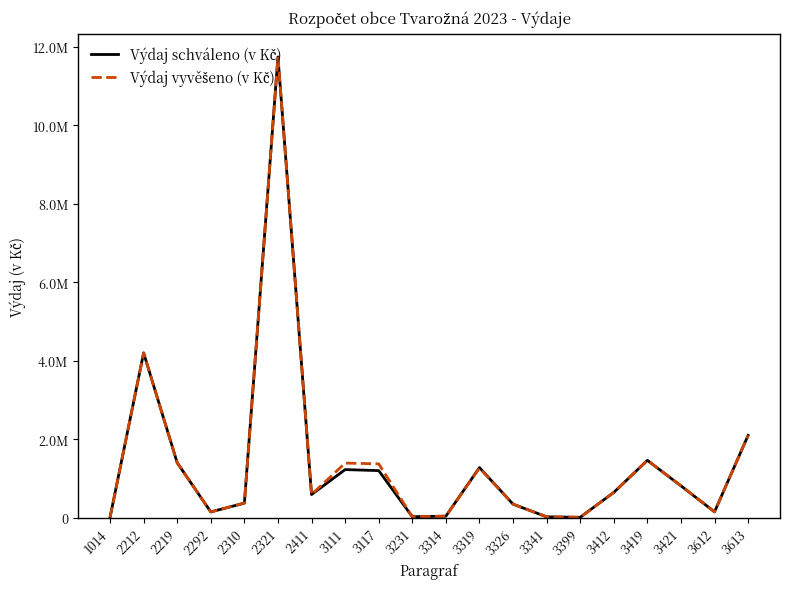

What is the sum of all Výdaj schváleno (v Kč) values?

27840600